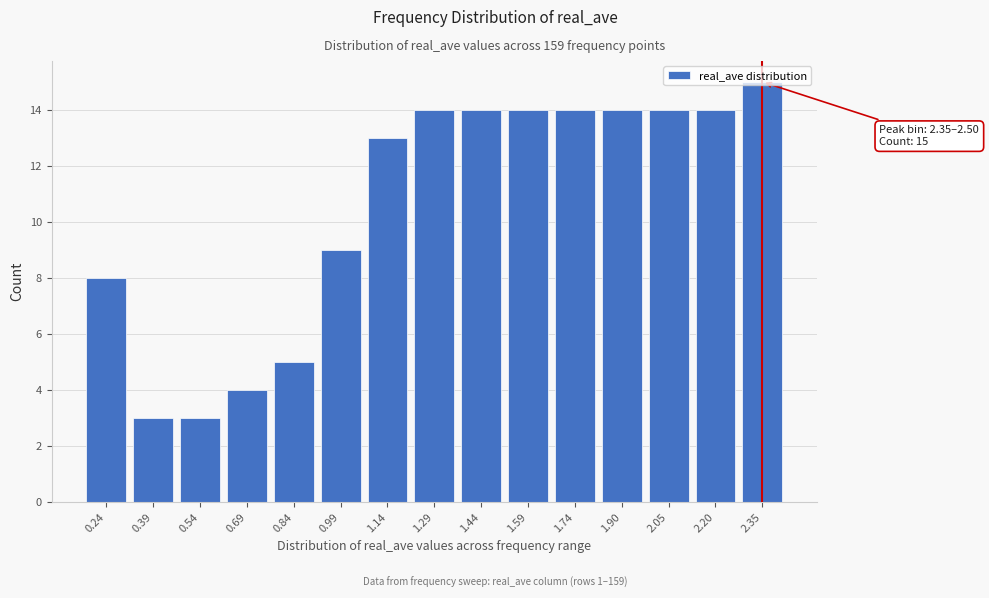

What is the label of the 3rd bar from the left?

0.54